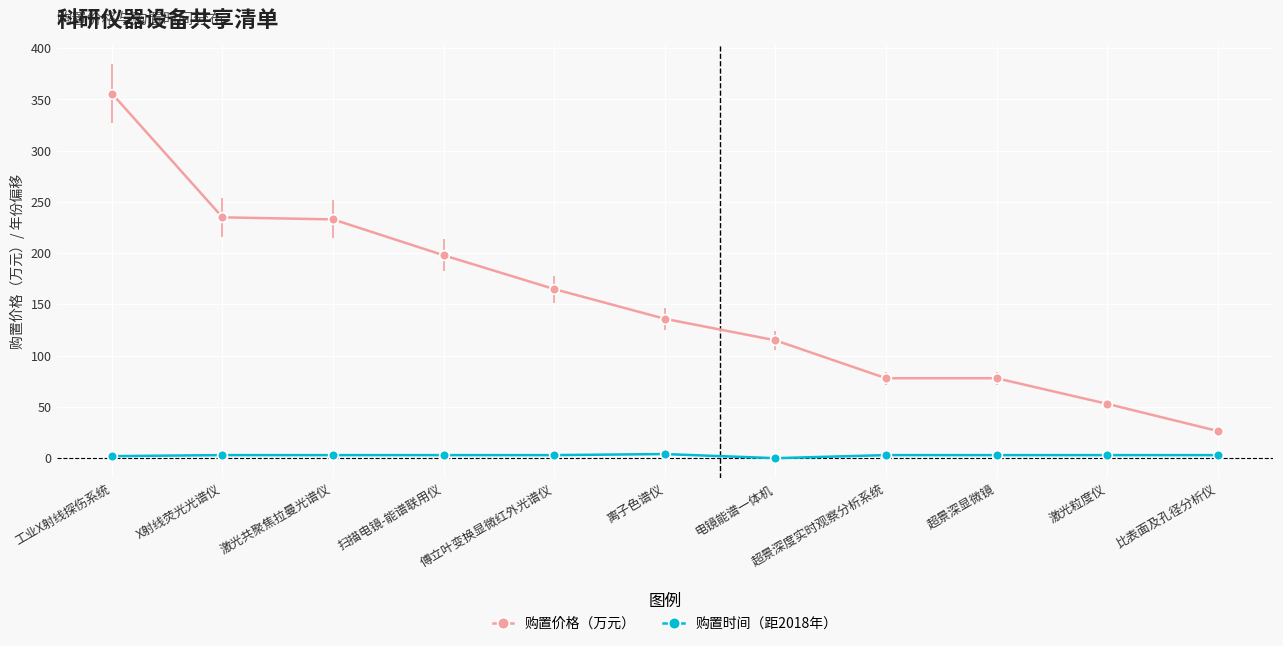

True or false: 购置时间（距2018年） and 购置价格（万元） intersect in this chart.

False